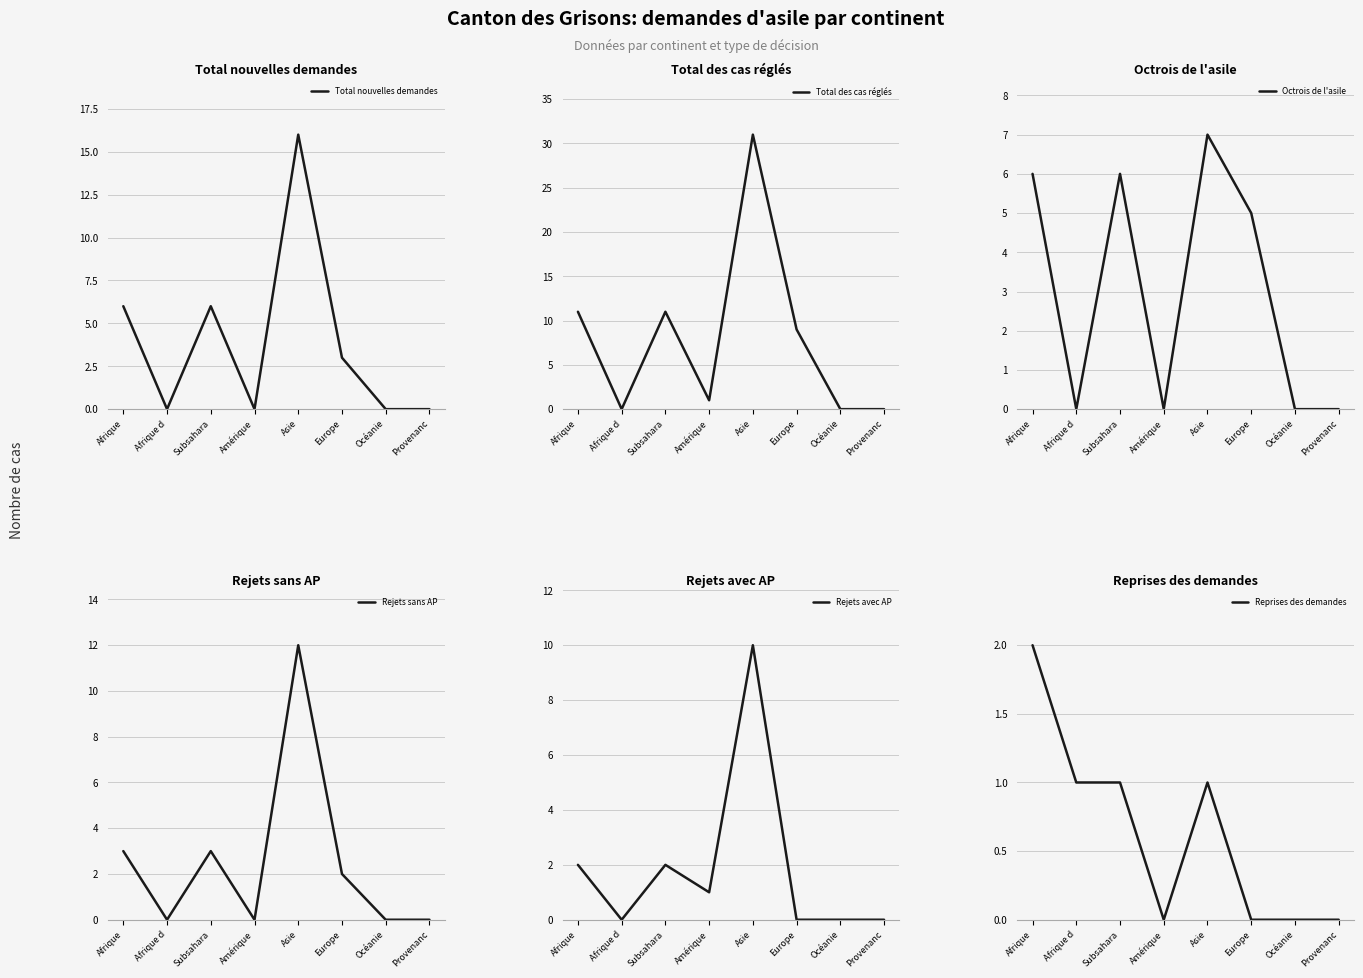

Which series changed the most between Afrique d and Subsahara?

Total des cas réglés